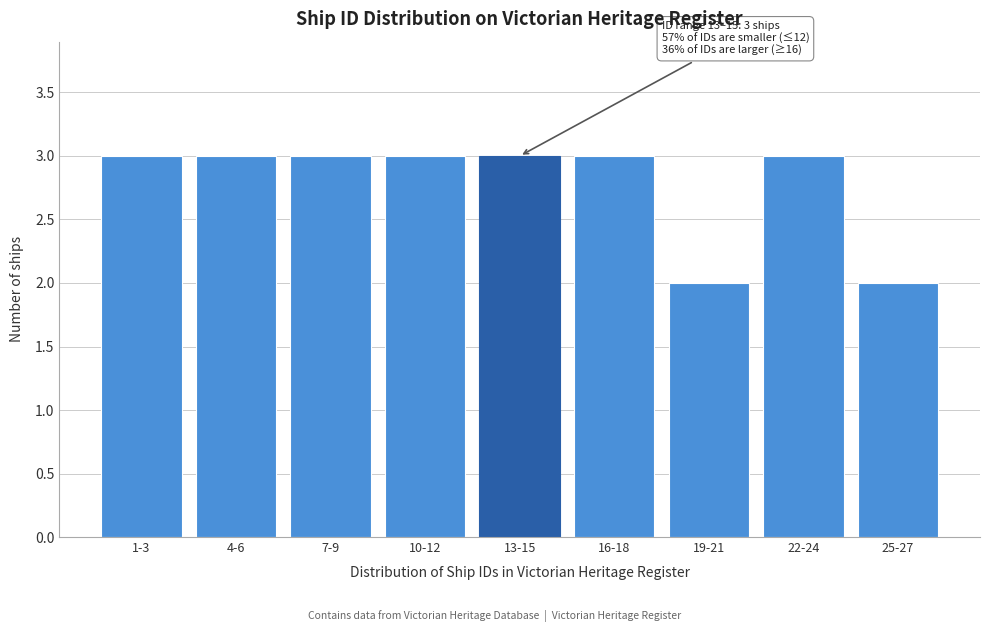

Reading left to right, extract all data points from this chart.

3	3	3	3	3	3	2	3	2